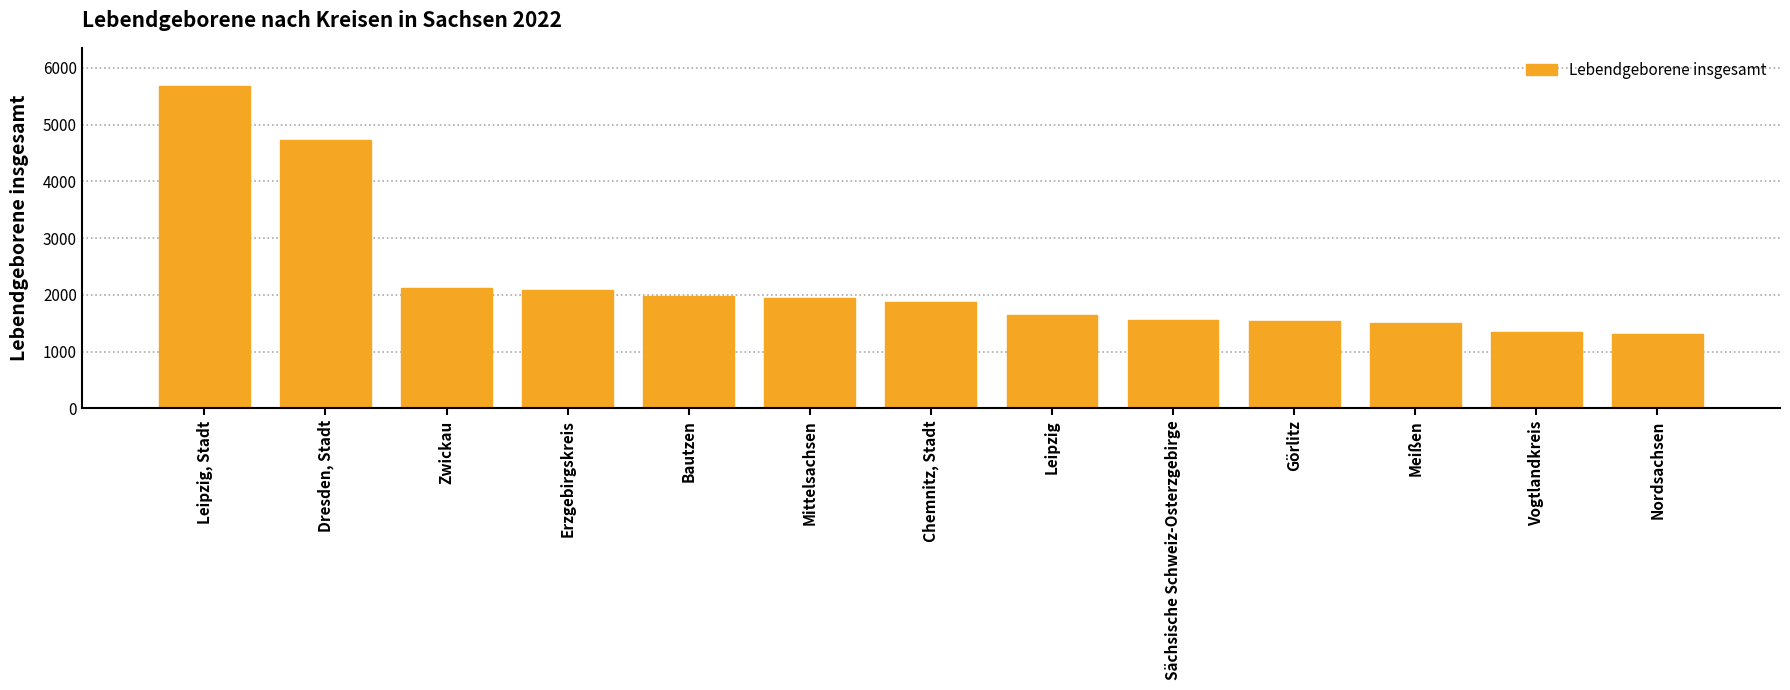

Which category has the highest value across all series?

Leipzig, Stadt